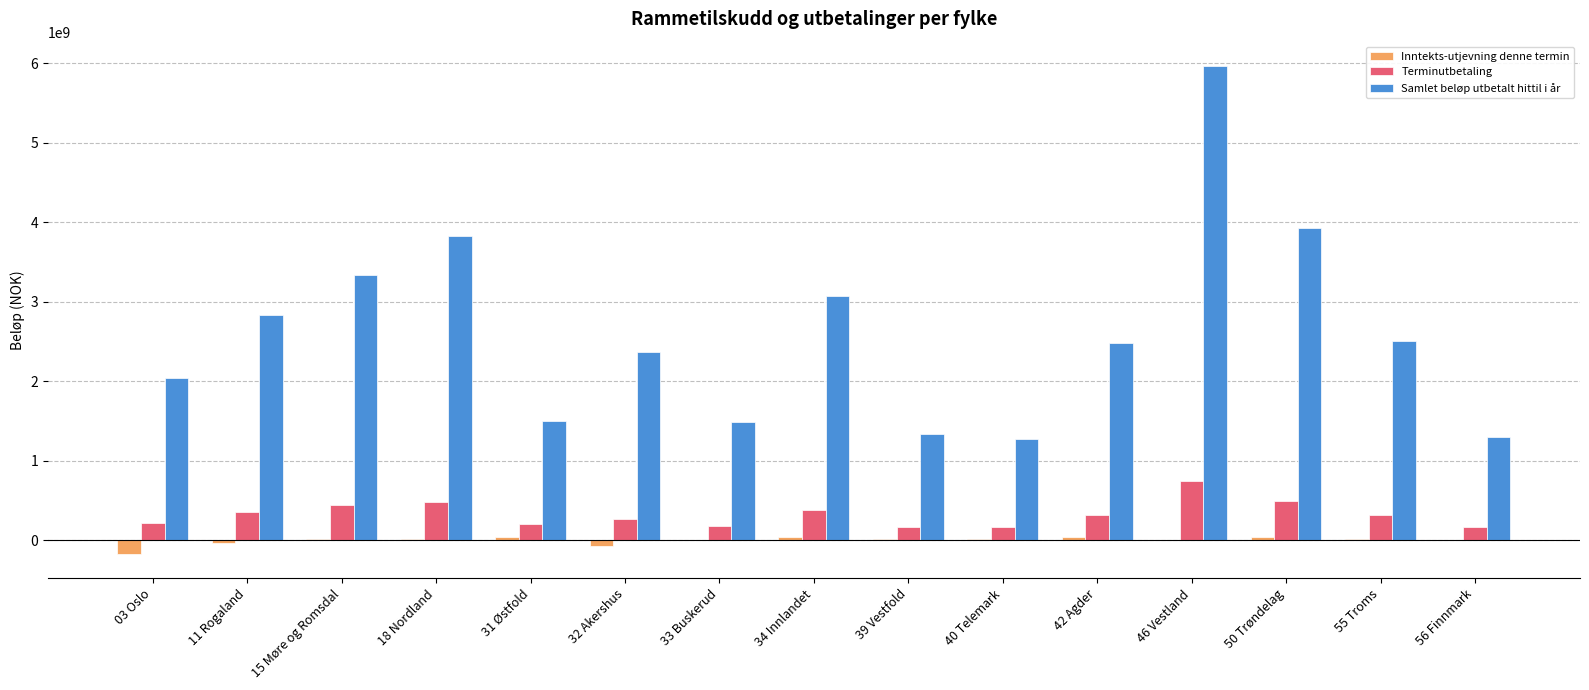

Is the value of Terminutbetaling at 39 Vestfold greater than the value of Samlet beløp utbetalt hittil i år at 55 Troms?

No